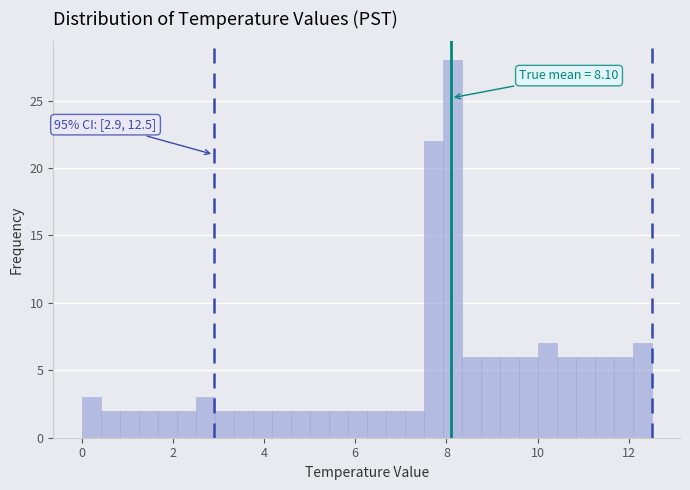

Around what value on the x-axis is the tallest bar? Give the approximate position of its centre, as read against the axis.

8.2